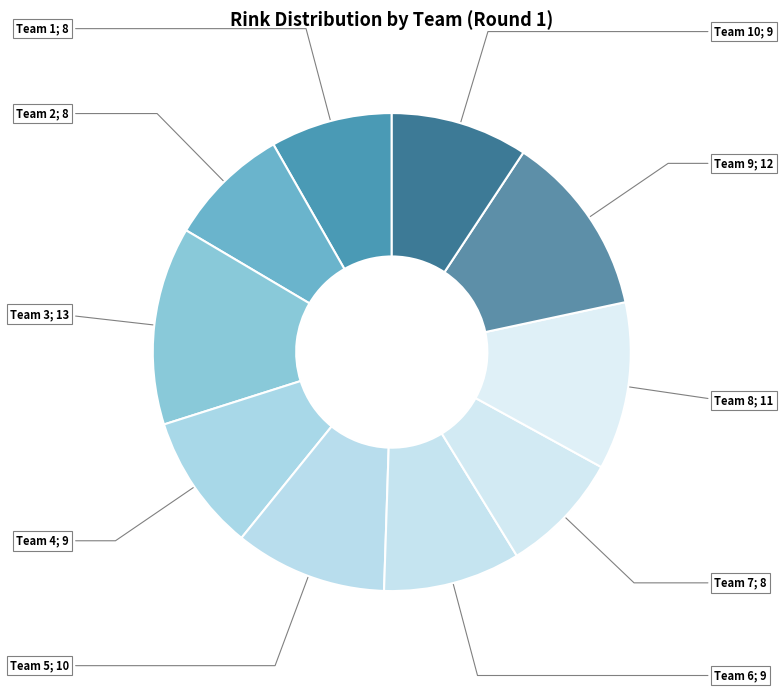

Which category has the smallest portion of the pie?

Team 1